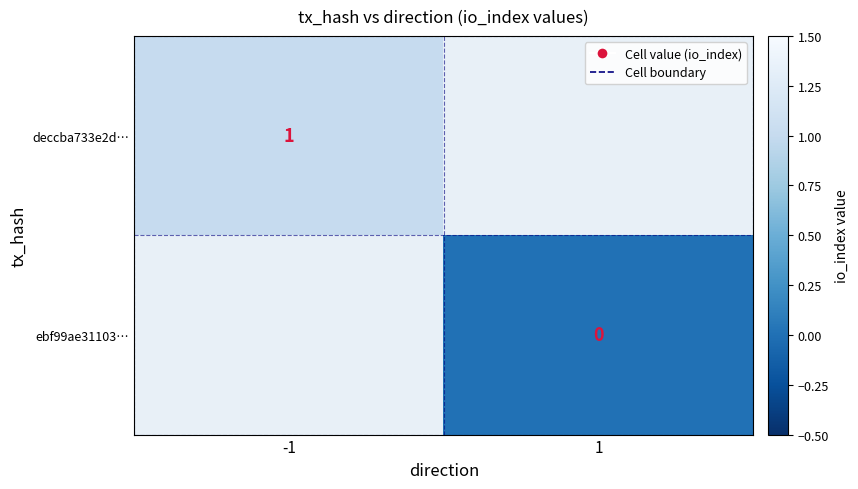

The value of deccba733e2d… at -1 is 1. True or false?

True